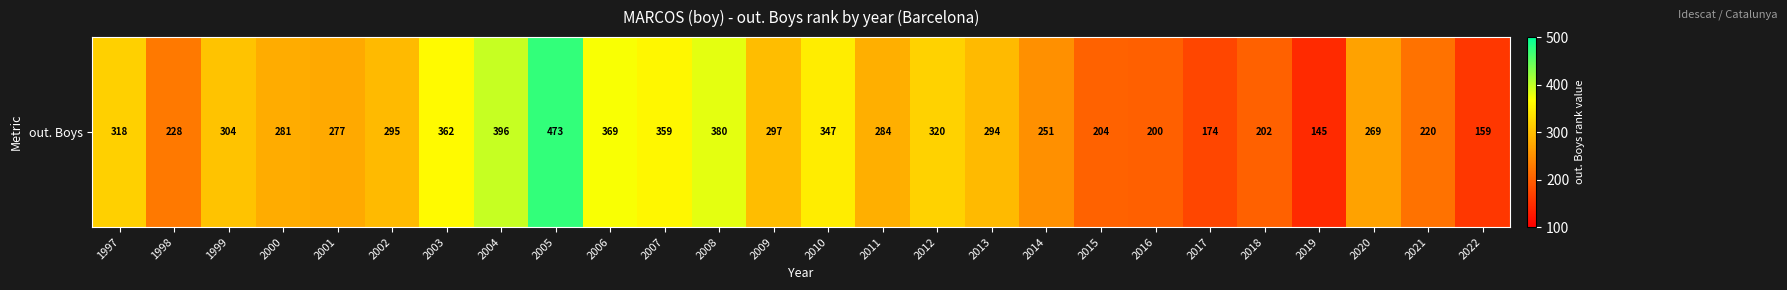

At which label is the value closest to 309?

1999